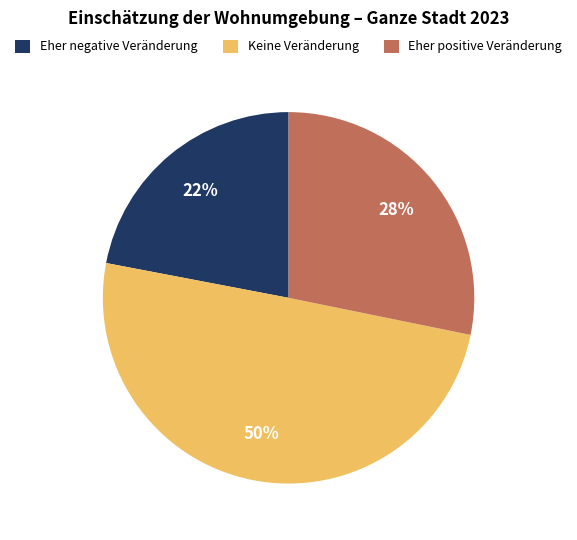

To the nearest percent, what is the difference between the Eher negative Veränderung and Eher positive Veränderung slice percentages?

6%